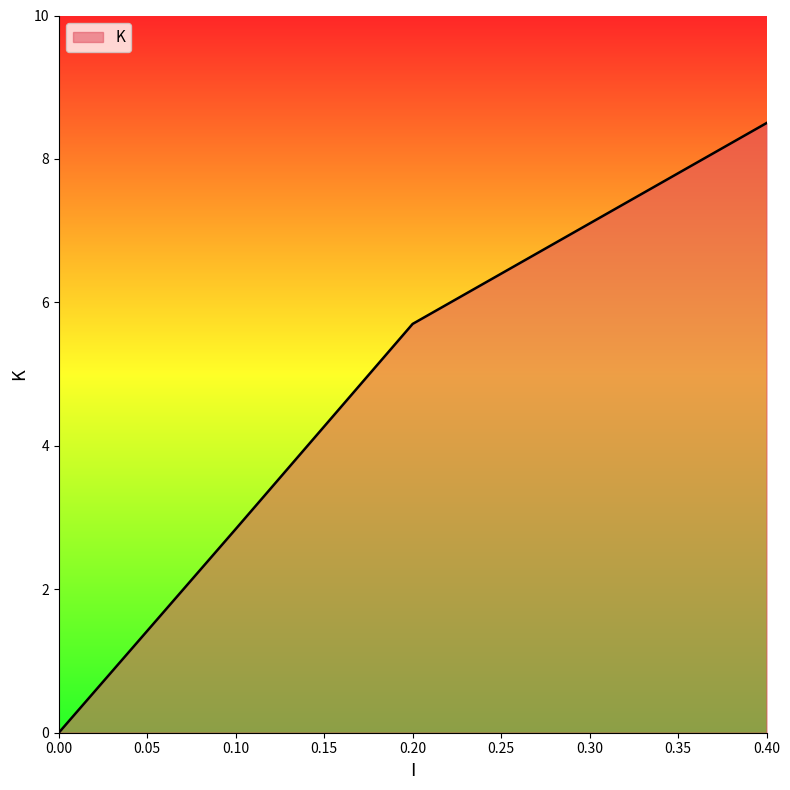

List the labels in order of value, largest first.

0.40, 0.30, 0.20, 0.10, 0.00